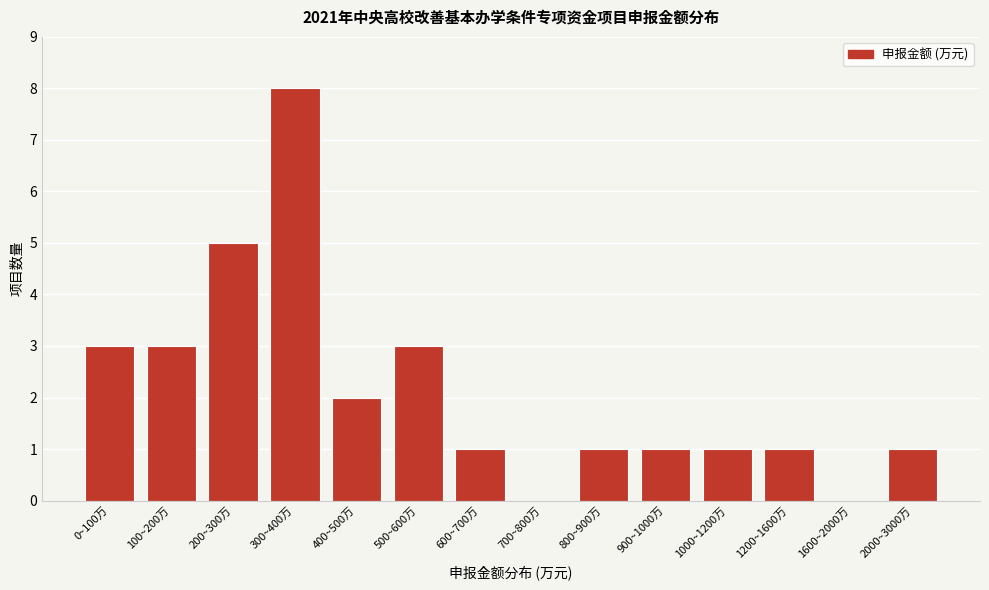

Reading left to right, extract all data points from this chart.

0~100万=3	100~200万=3	200~300万=5	300~400万=8	400~500万=2	500~600万=3	600~700万=1	700~800万=0	800~900万=1	900~1000万=1	1000~1200万=1	1200~1600万=1	1600~2000万=0	2000~3000万=1